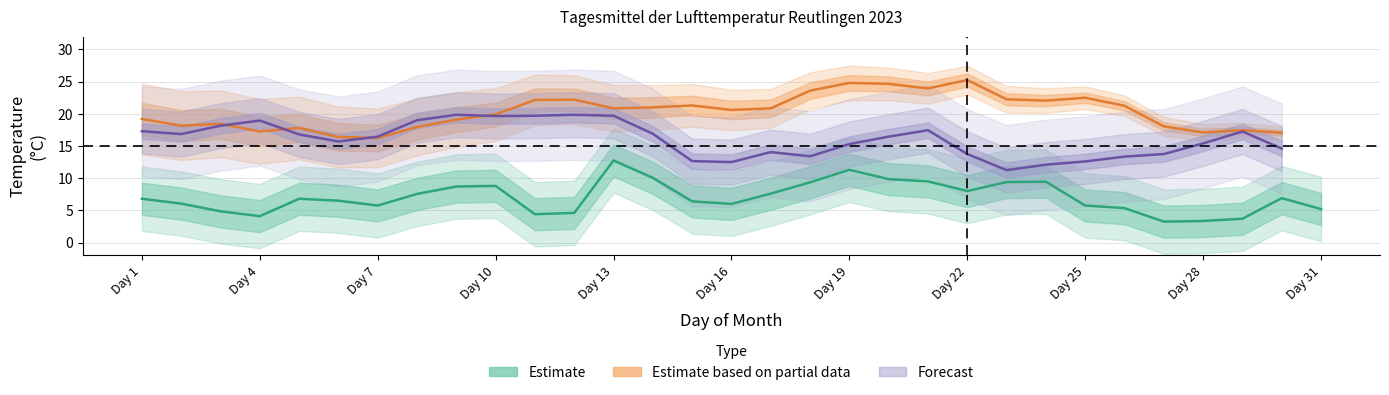

What is the difference between the second highest and second lowest values in the Estimate based on partial data series?

8.9